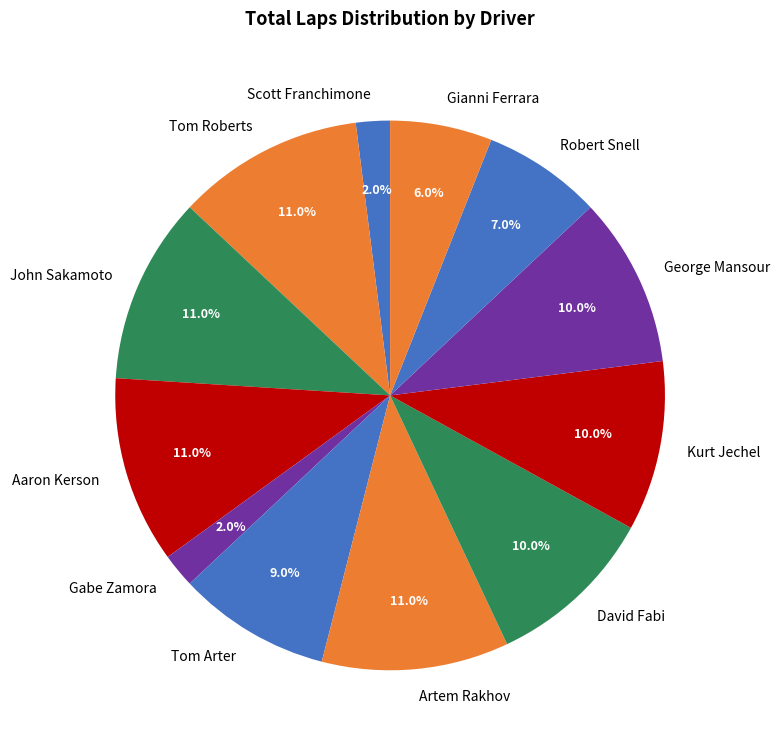

What is the total percentage of George Mansour and Artem Rakhov?

21.0%